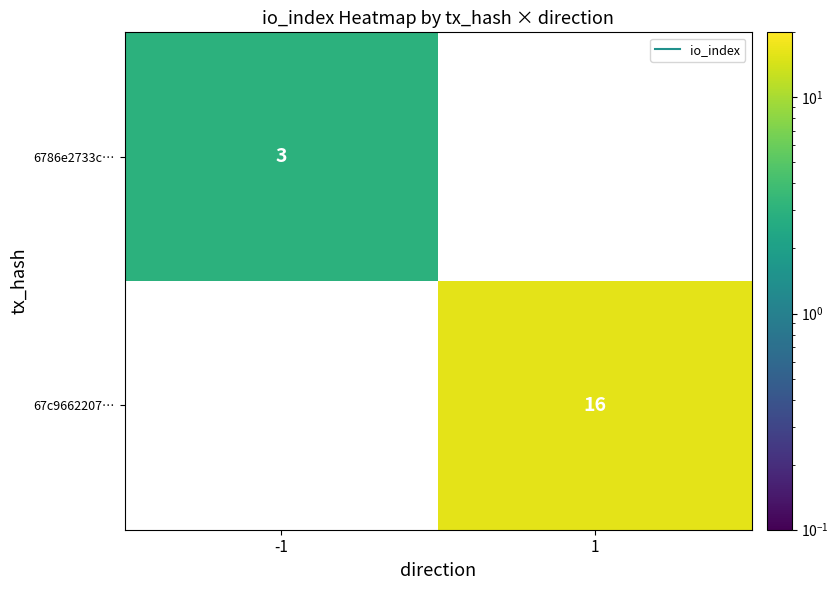

Which category has the highest value across all series?

1